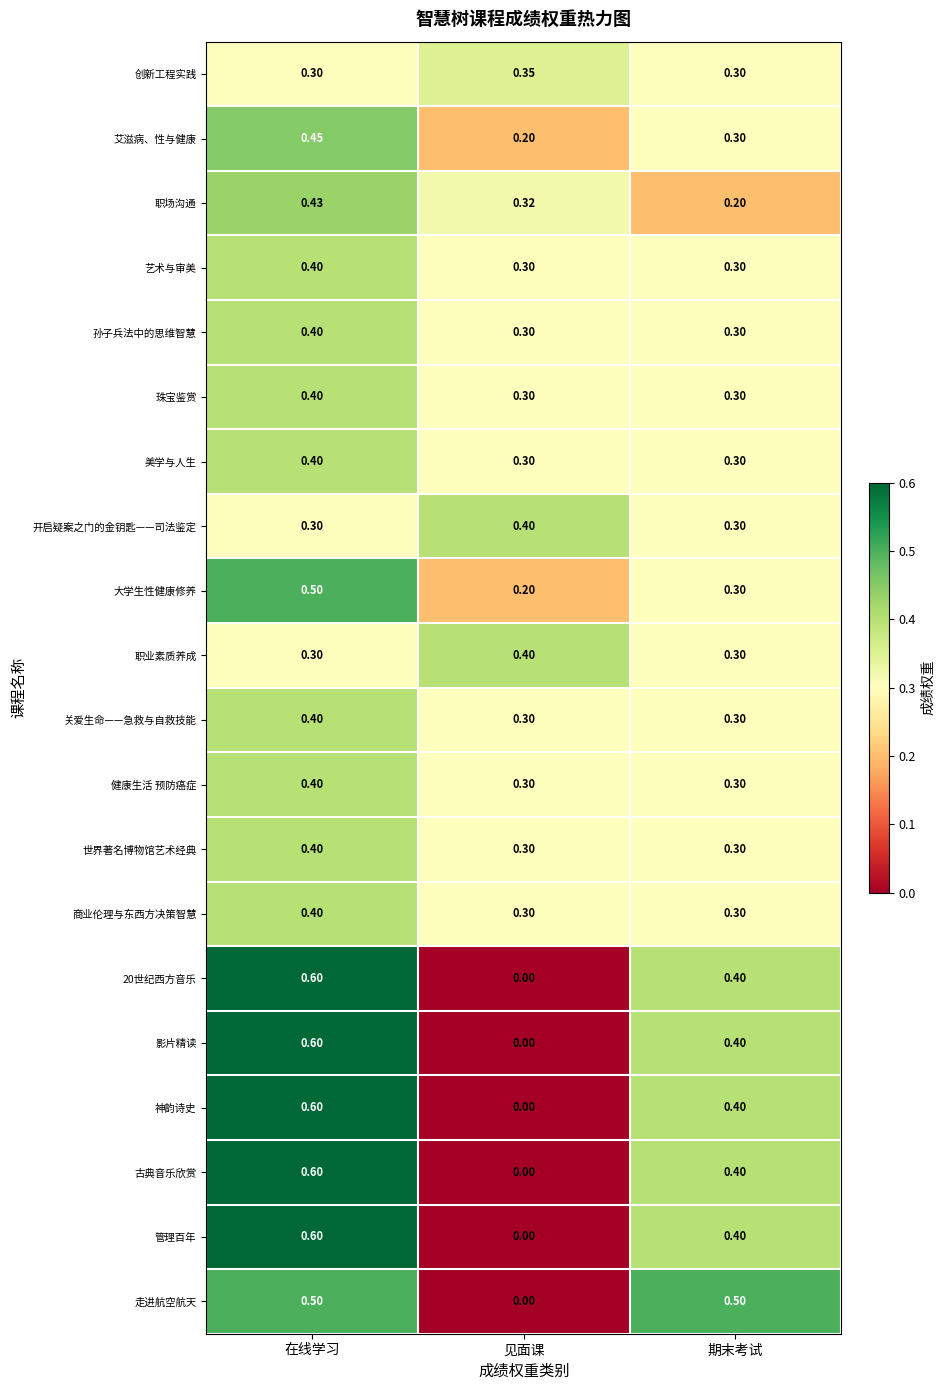

List the labels in order of 古典音乐欣赏 value, smallest first.

见面课, 期末考试, 在线学习